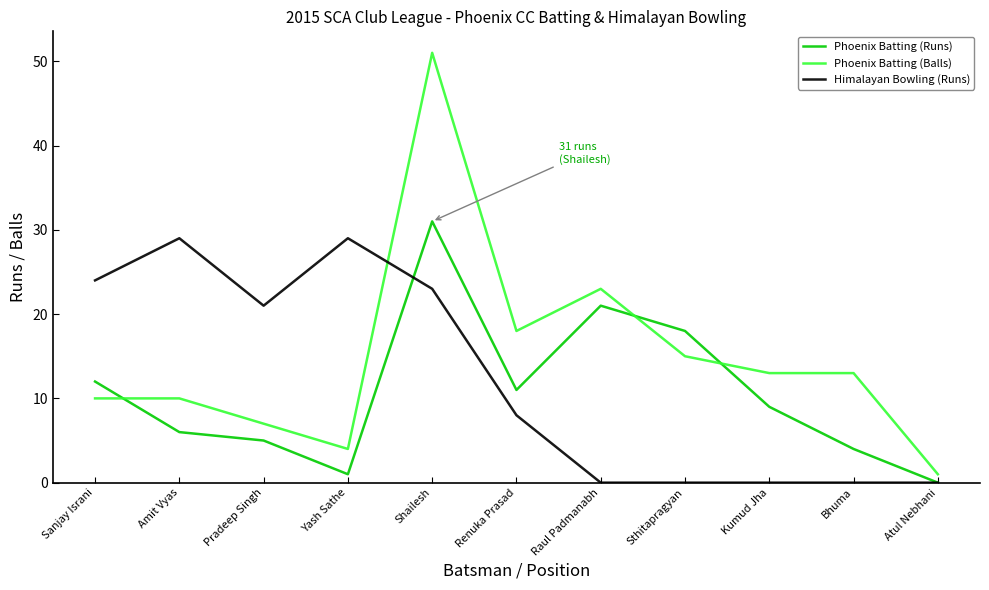

How many categories are shown in the chart?

11